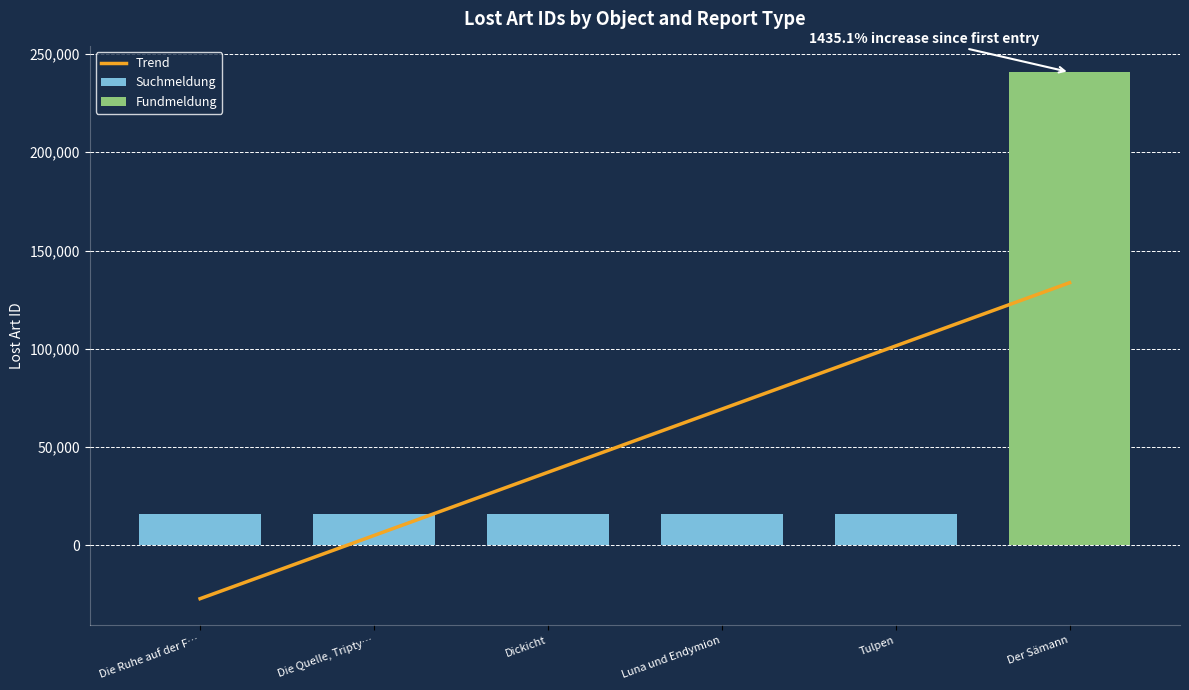

List the labels in order of Suchmeldung value, smallest first.

Die Quelle, Tripty…, Die Ruhe auf der F…, Luna und Endymion, Tulpen, Dickicht